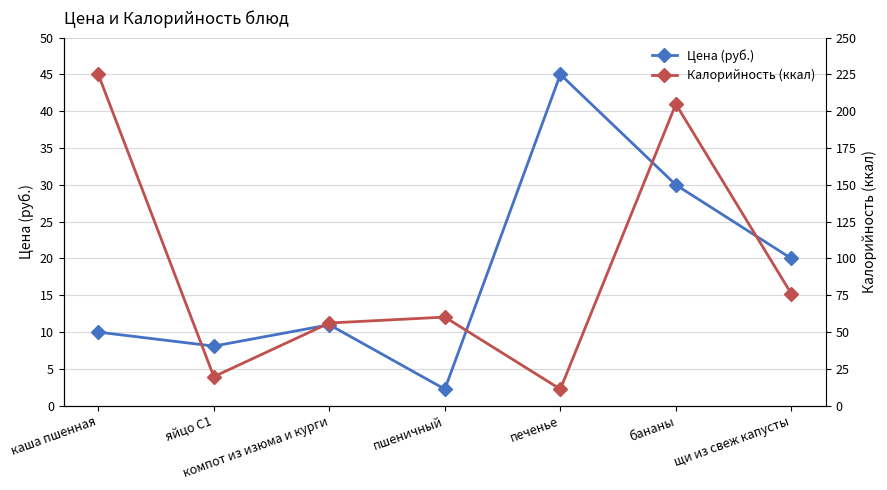

Reading left to right, what are all the values shown in this chart?

Цена (руб.): каша пшенная=10.0	яйцо С1=8.1	компот из изюма и курги=11.0	пшеничный=2.2	печенье=45.0	бананы=30.0	щи из свеж капусты=20.0
Калорийность (ккал): каша пшенная=45.0	яйцо С1=3.9	компот из изюма и курги=11.2	пшеничный=12.0	печенье=2.2	бананы=41.0	щи из свеж капусты=15.2